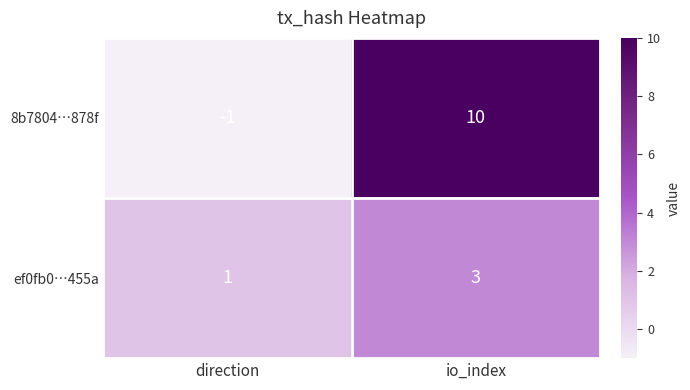

The 8b7804…878f series shows 10 at io_index. True or false?

True